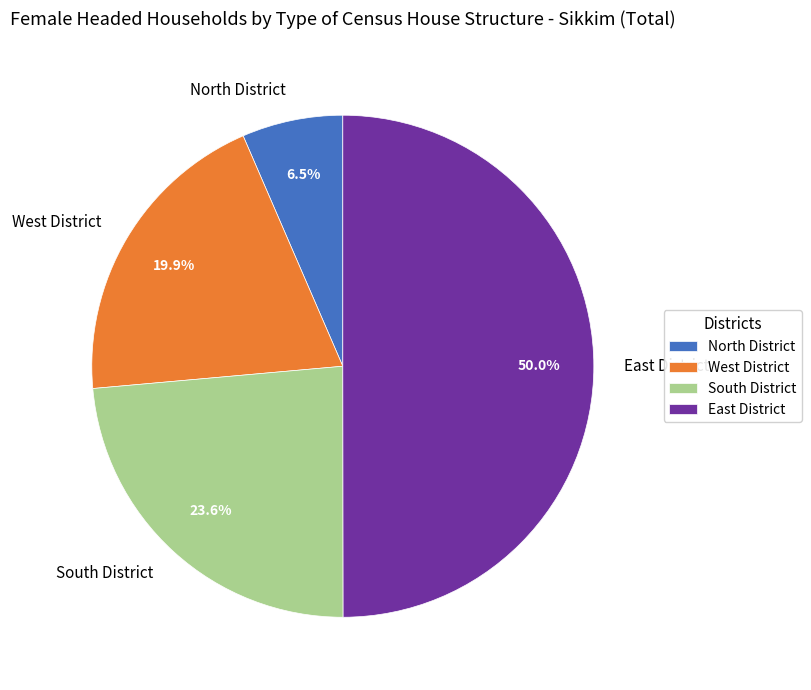

Which category has the smallest portion of the pie?

North District